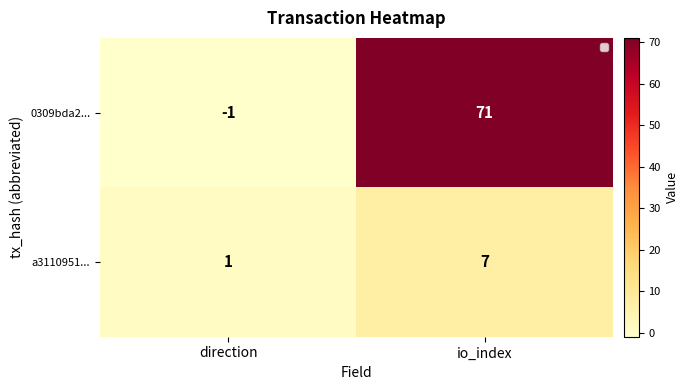

The value of a3110951... at direction is 1. True or false?

True